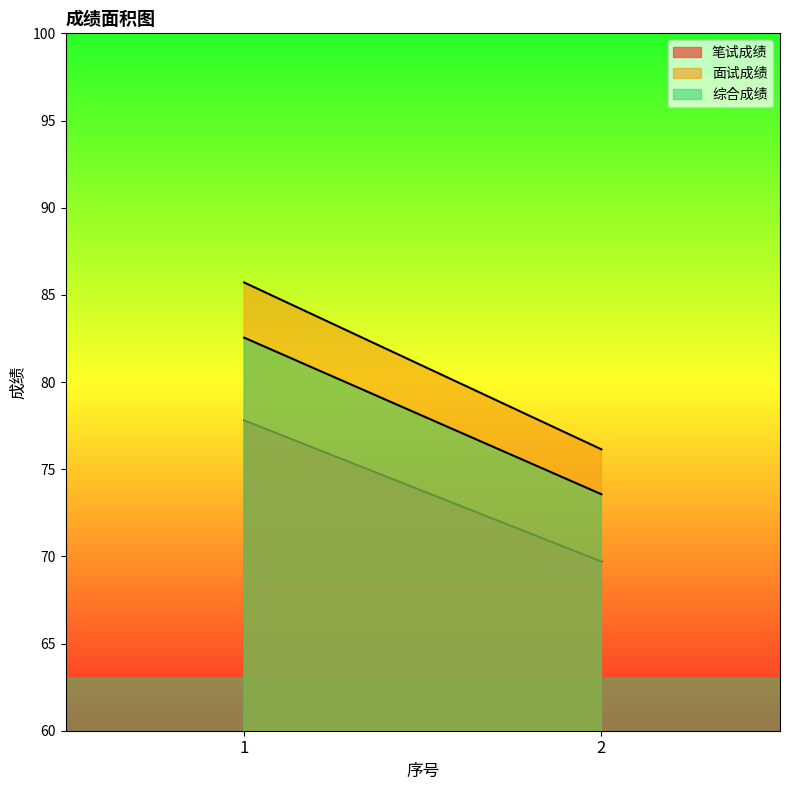

What is the total value across all series at 1?

246.1